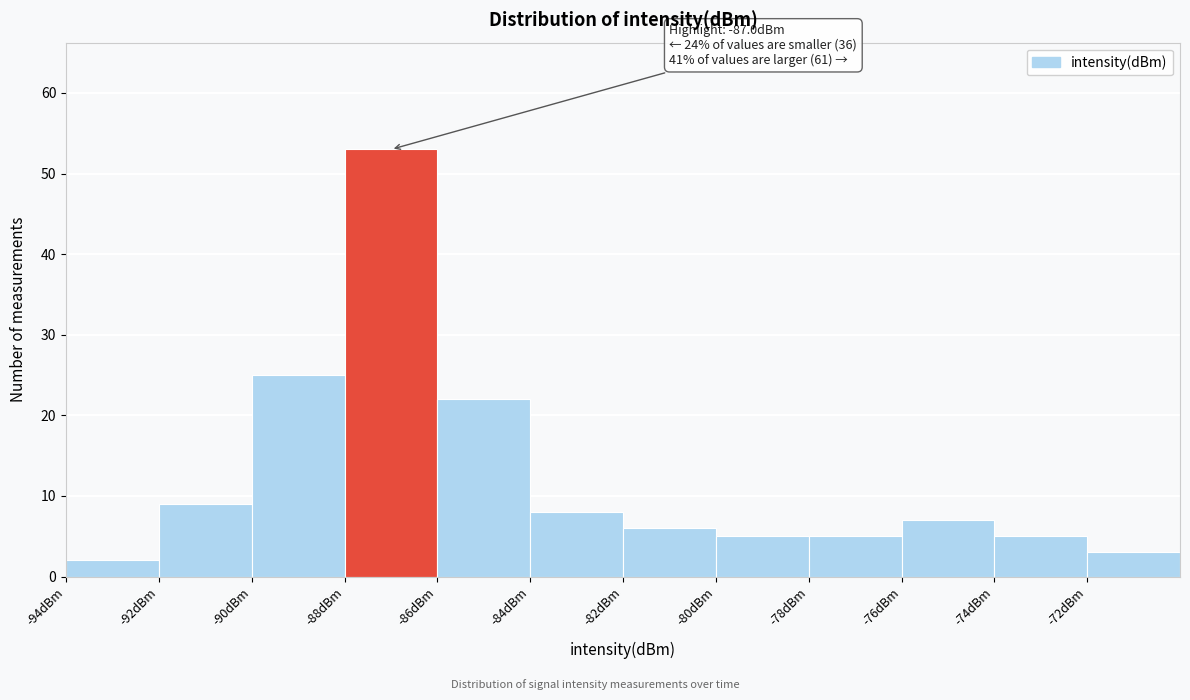

Over which range of the x-axis is the bar tallest?

-88 to -86